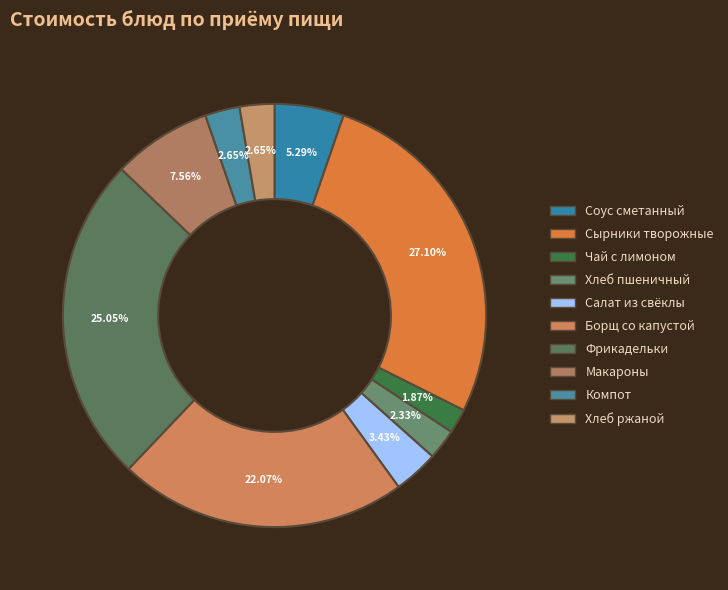

How many slices are in this pie chart?

10